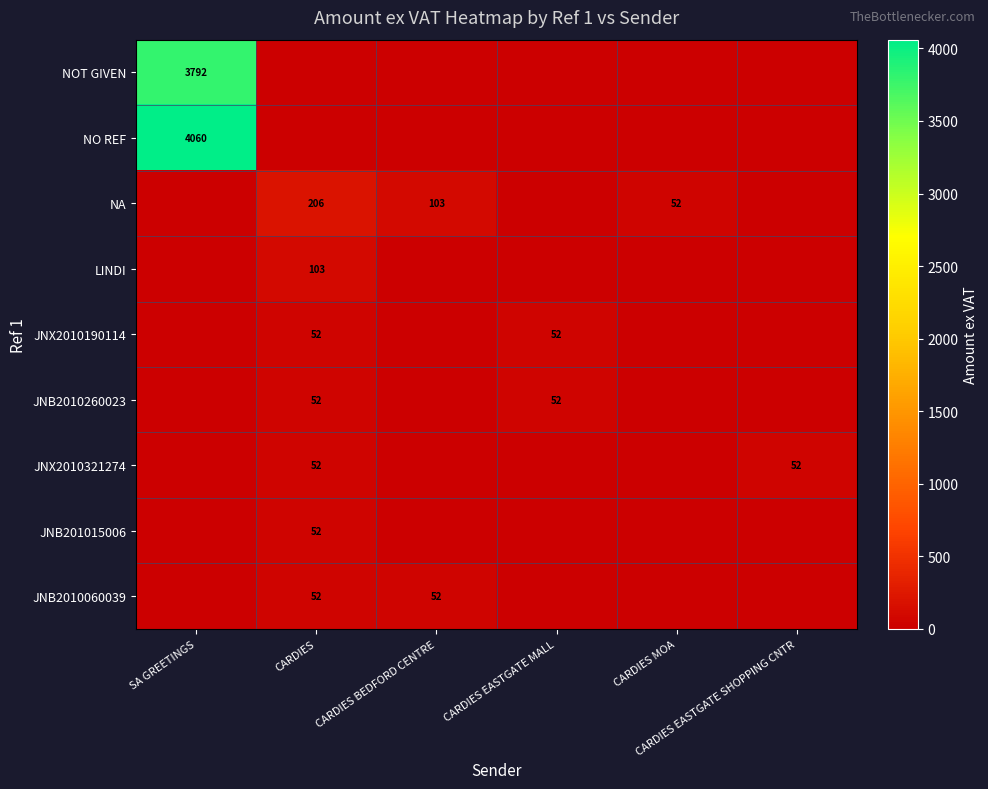

Which series changed the most between SA GREETINGS and CARDIES BEDFORD CENTRE?

NO REF